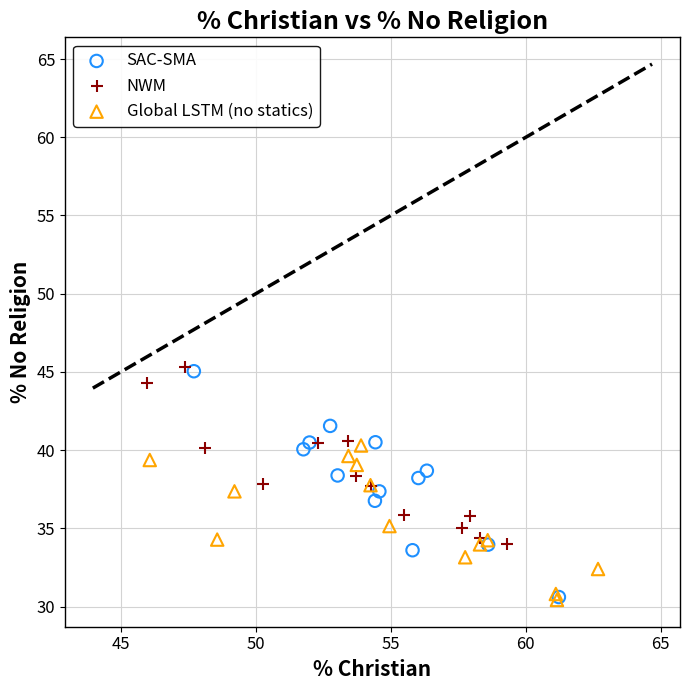

Which series has the widest spread of Y values?

SAC-SMA